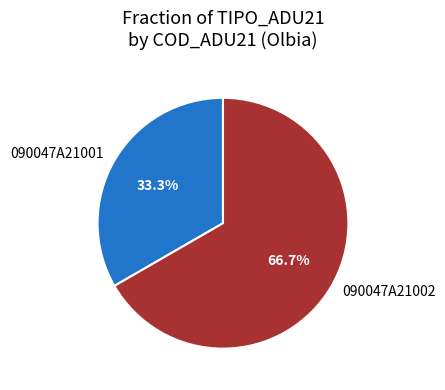

True or false: 090047A21001 accounts for 46% of the total.

False